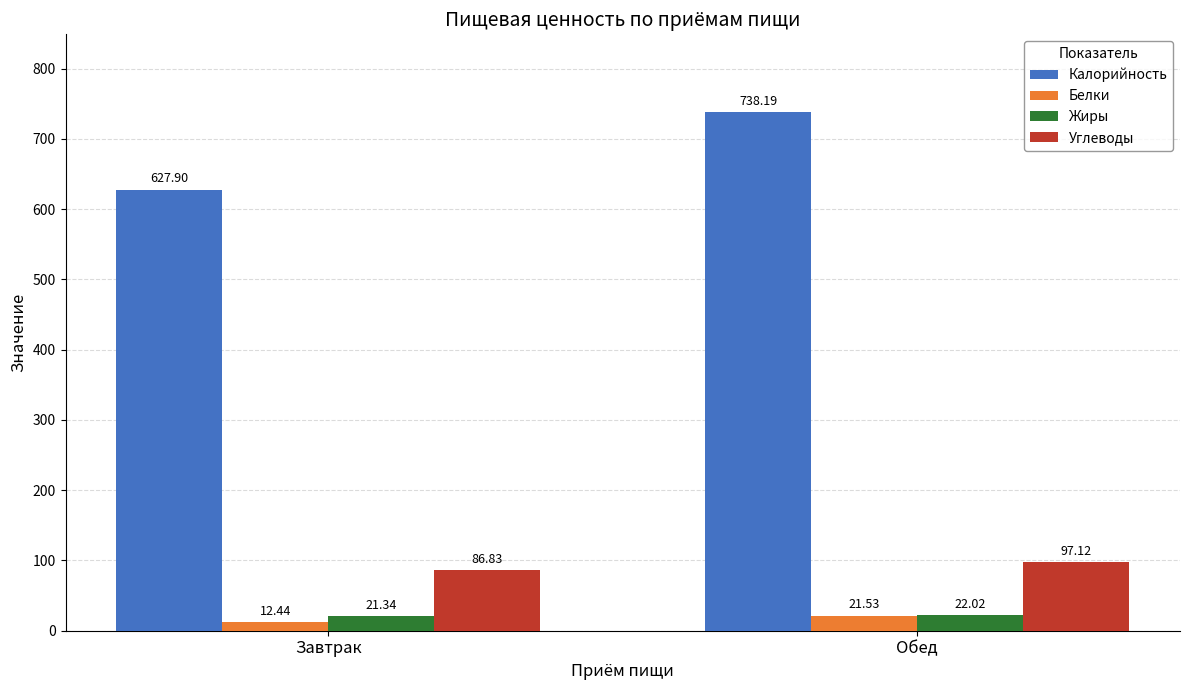

True or false: Белки has a value of 12.4 at Завтрак.

True